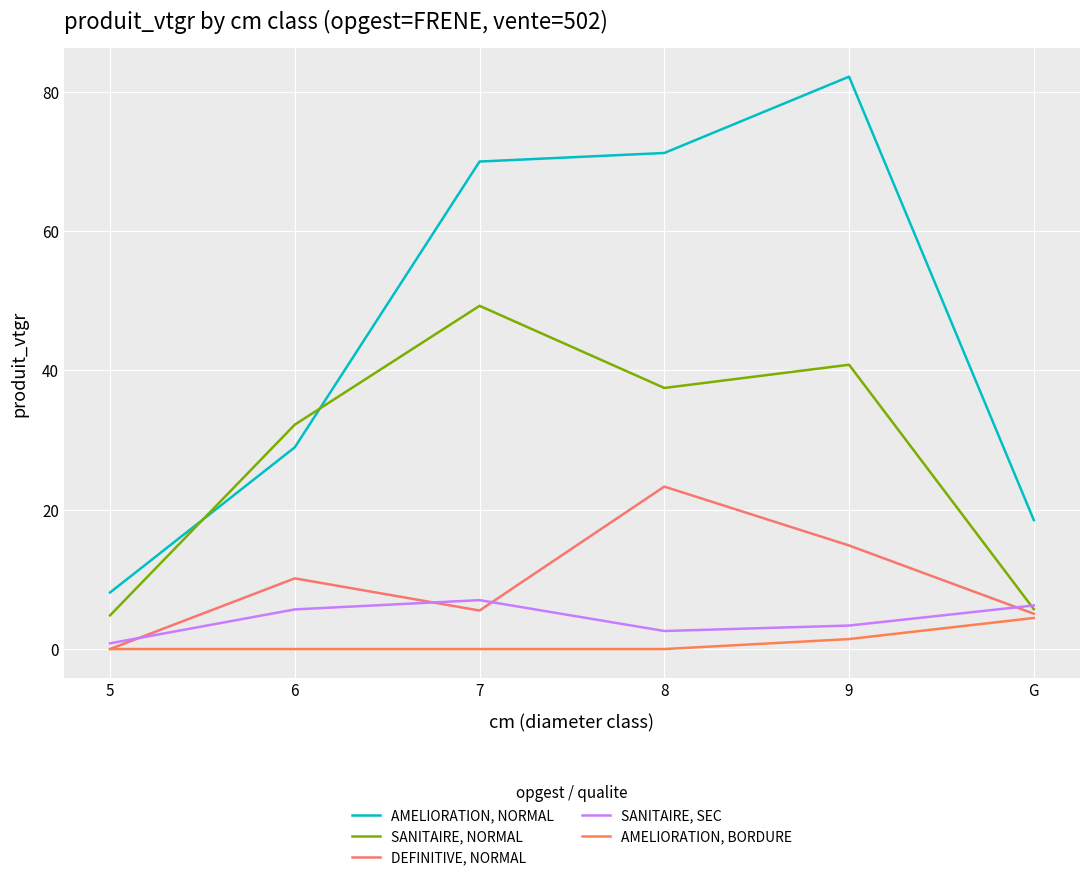

Does the chart display data point markers on the line(s)?

No